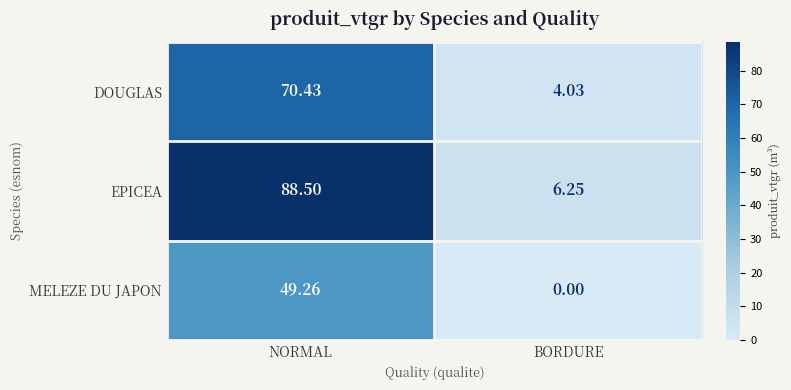

Which series has the largest total across all categories?

EPICEA